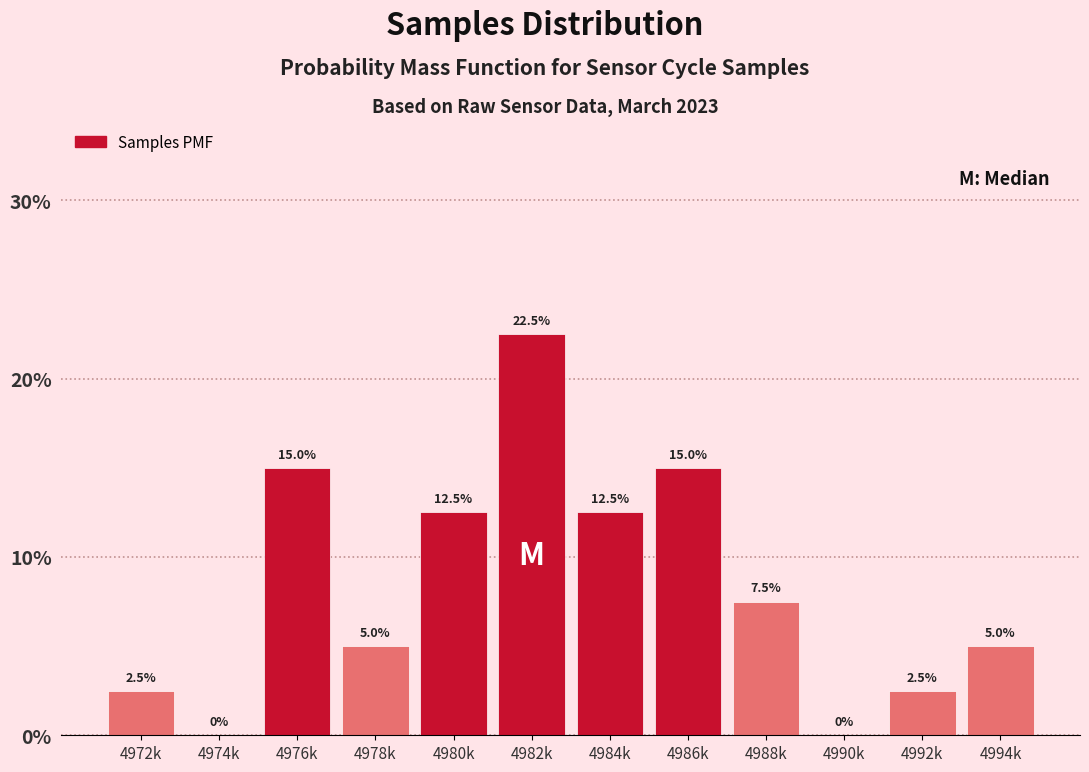

Reading right to left, what are all the values shown in this chart?

4994k=5.0	4992k=2.5	4990k=0.0	4988k=7.5	4986k=15.0	4984k=12.5	4982k=22.5	4980k=12.5	4978k=5.0	4976k=15.0	4974k=0.0	4972k=2.5